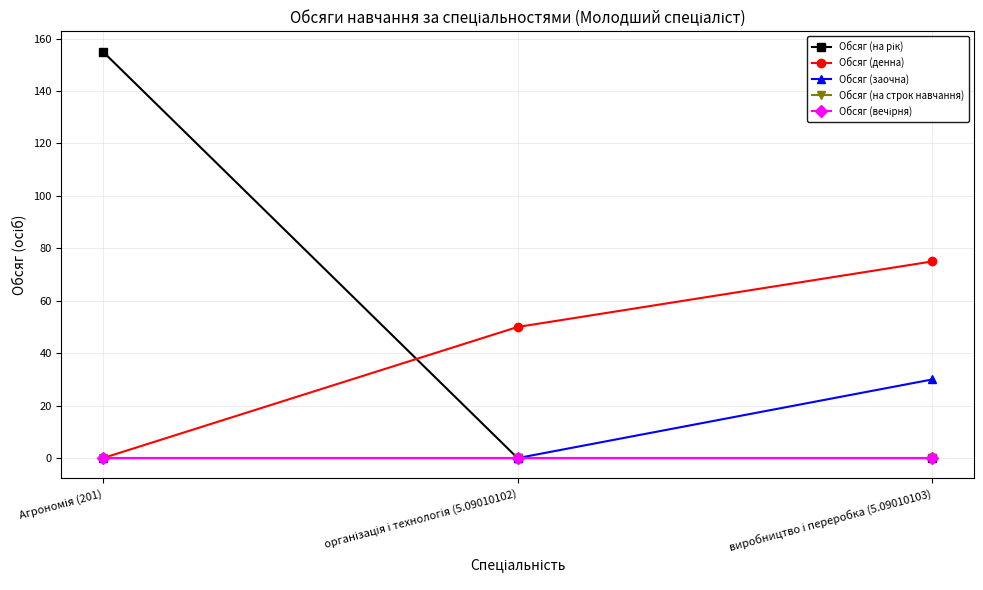

Reading left to right, transcribe all the data shown in this chart.

Обсяг (на рік): Агрономія (201)=155	організація і технологія (5.09010102)=0	виробництво і переробка (5.09010103)=0
Обсяг (денна): Агрономія (201)=0	організація і технологія (5.09010102)=50	виробництво і переробка (5.09010103)=75
Обсяг (заочна): Агрономія (201)=0	організація і технологія (5.09010102)=0	виробництво і переробка (5.09010103)=30
Обсяг (на строк навчання): Агрономія (201)=0	організація і технологія (5.09010102)=0	виробництво і переробка (5.09010103)=0
Обсяг (вечірня): Агрономія (201)=0	організація і технологія (5.09010102)=0	виробництво і переробка (5.09010103)=0